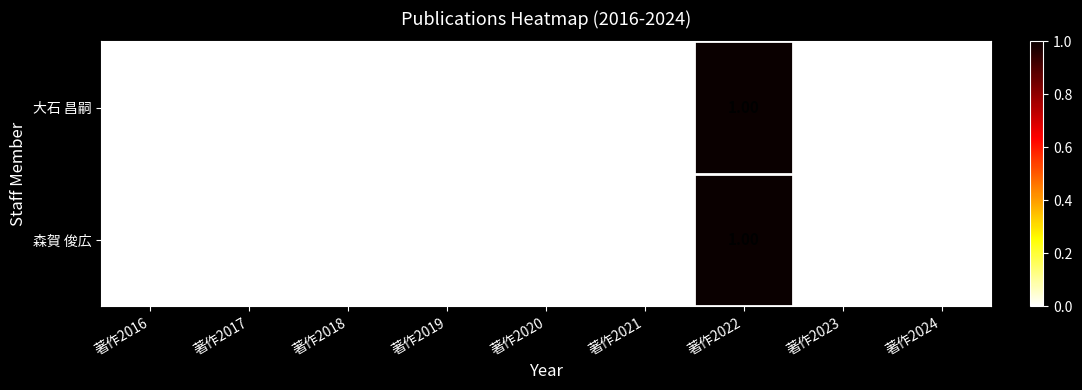

At which category is the sum across all series the highest?

著作2022